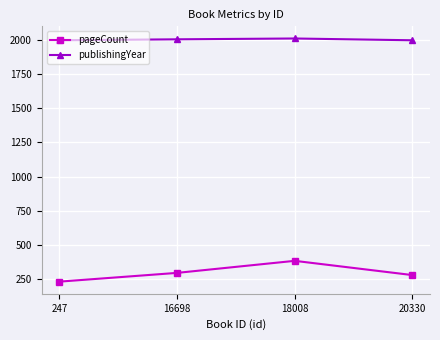

Is this an area chart (filled region under the line)?

No